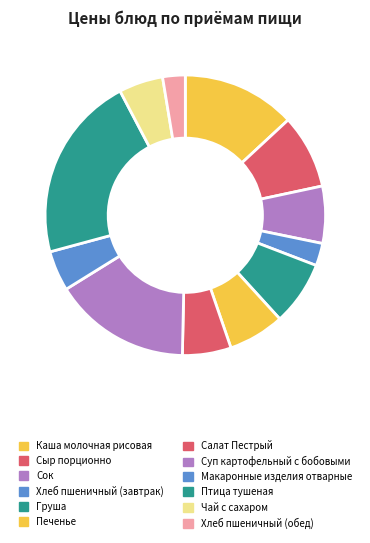

Between Хлеб пшеничный (завтрак) and Чай с сахаром, which is larger?

Чай с сахаром